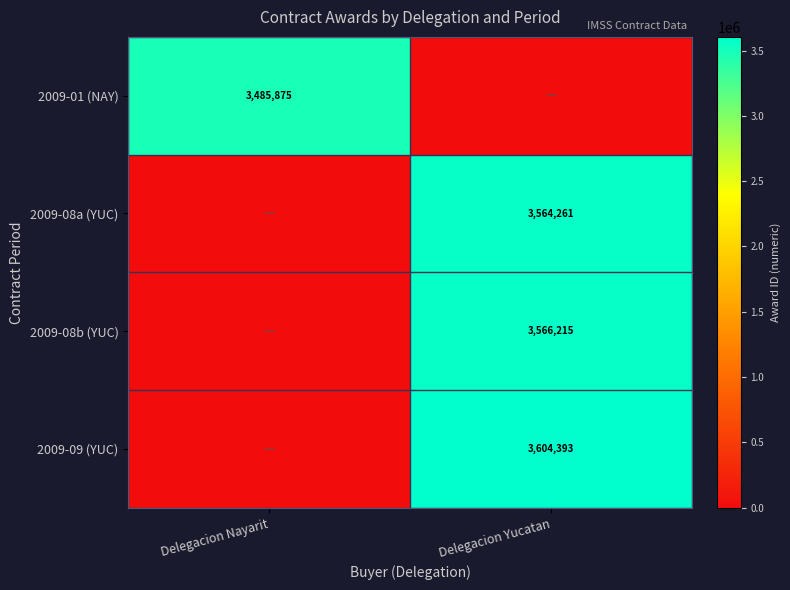

Is it true that 2009-01 (NAY) equals 5546538 at Delegacion Nayarit?

False